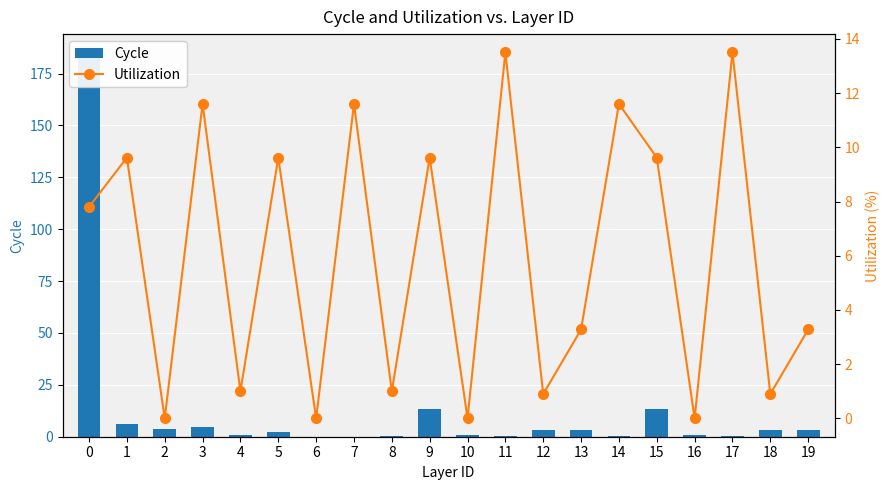

What is the value of the Cycle bar at the 8th from the left?

0.1